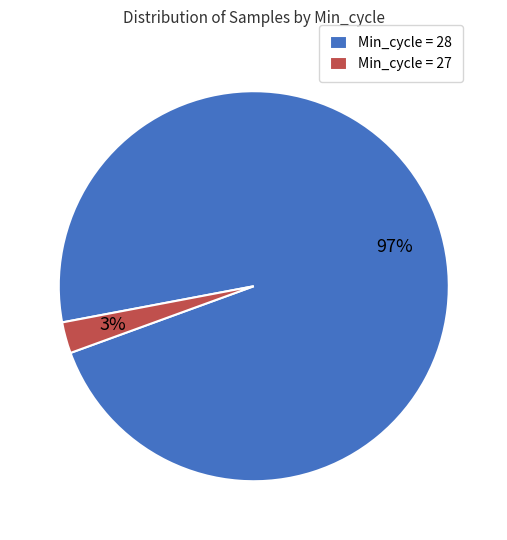

Which category has the biggest portion of the pie?

Min_cycle = 28